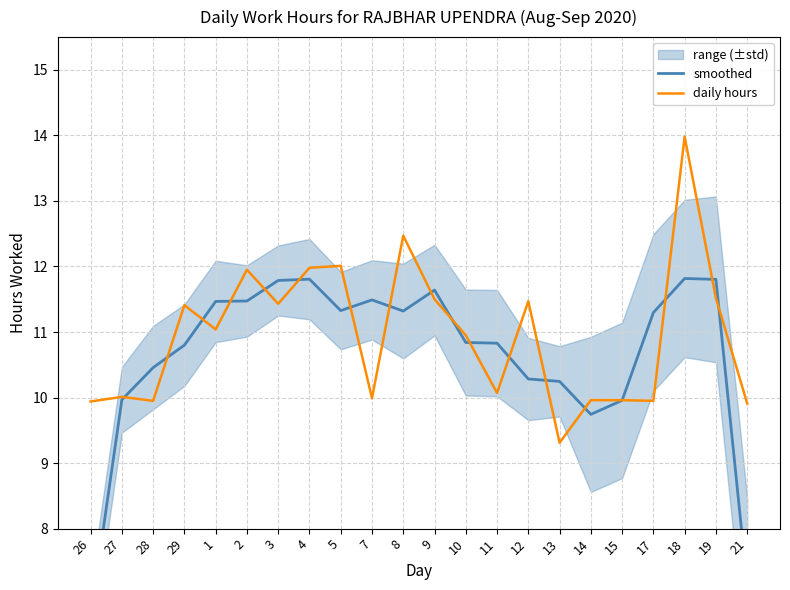

Where is smoothed nearest to the value 9?

14